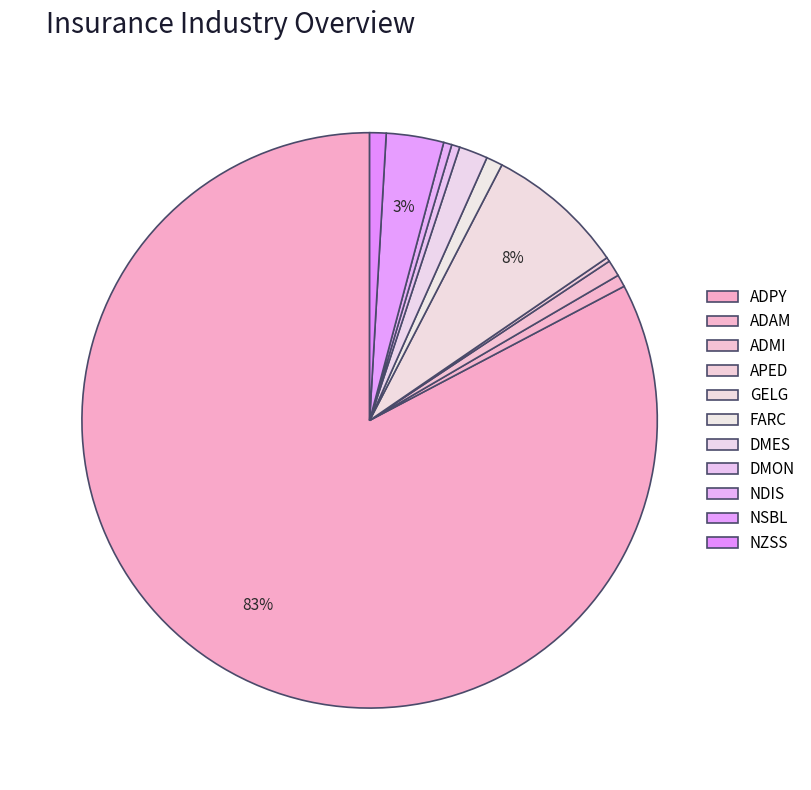

To the nearest percent, what percentage of the pie is NZSS?

1%